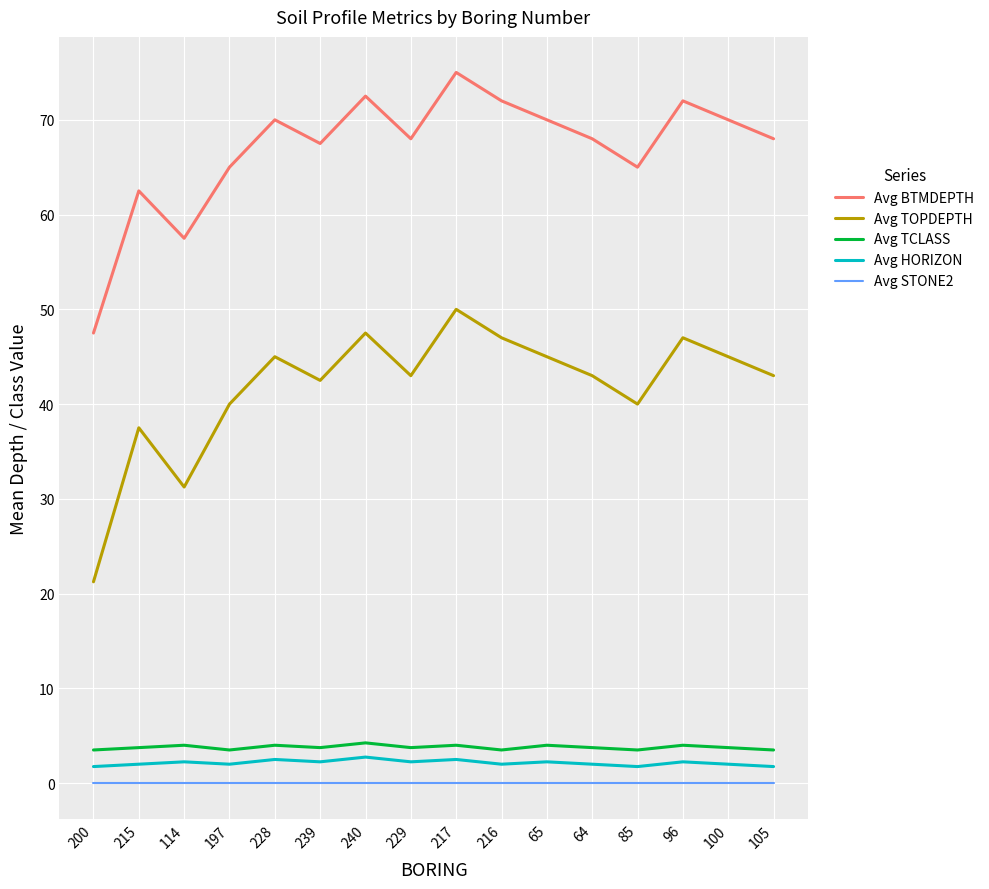

List the series in order of their peak value, lowest first.

Avg STONE2, Avg HORIZON, Avg TCLASS, Avg TOPDEPTH, Avg BTMDEPTH